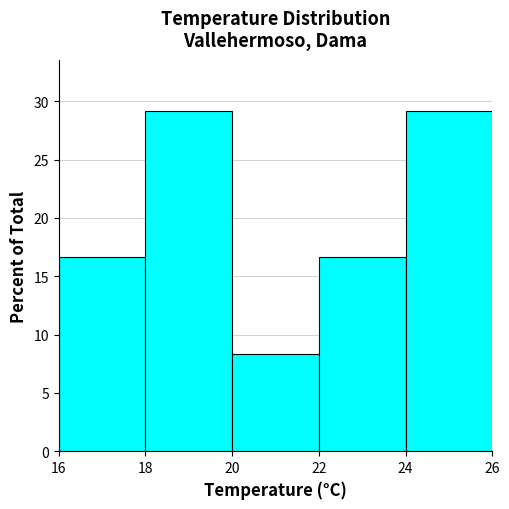

How tall is the bar that spans 16 to 18 on the x-axis? The values are not printed on the chart, so give them approximately, as read against the axis.

16.5